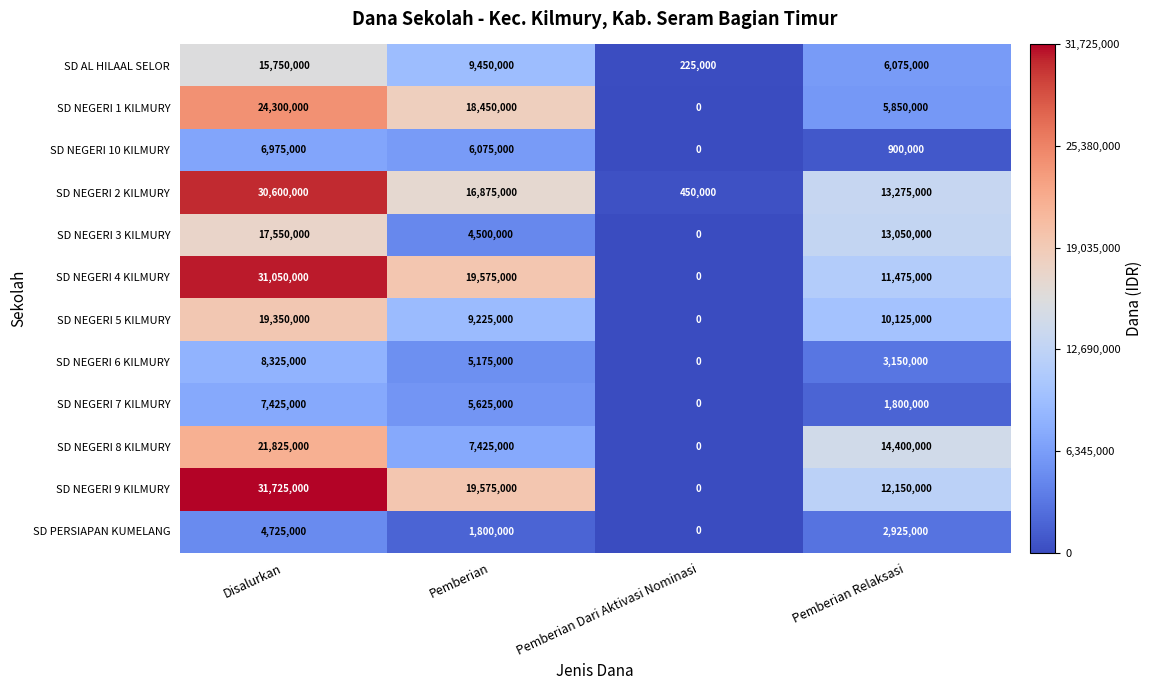

What is the spread (max minus min) of values at Pemberian?

17775000